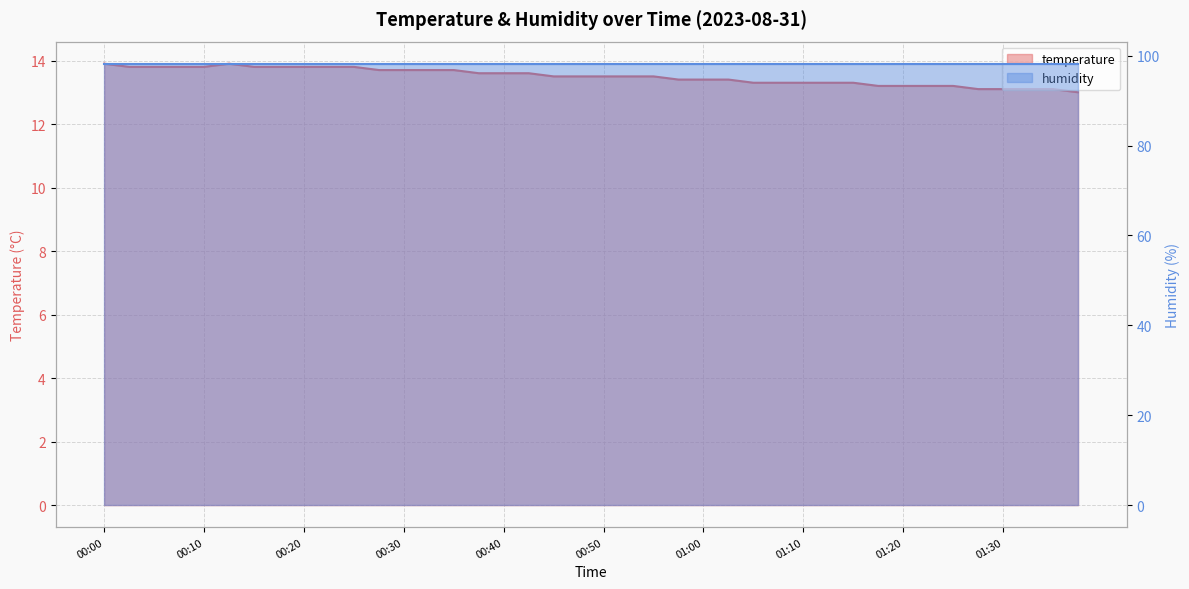

Read the value at 00:25.

13.8